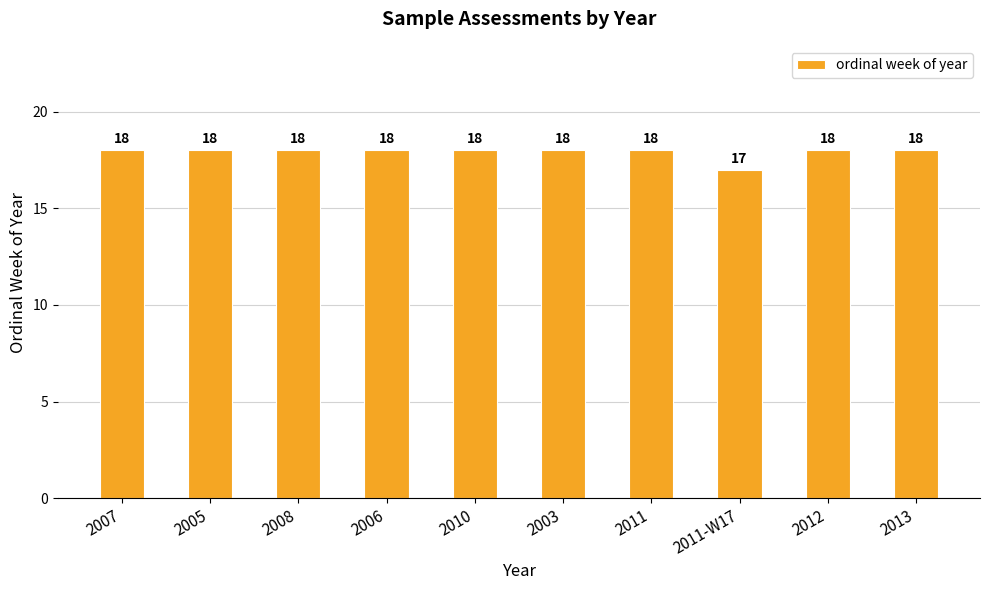

The chart shows a value of 18 at 2010. True or false?

True